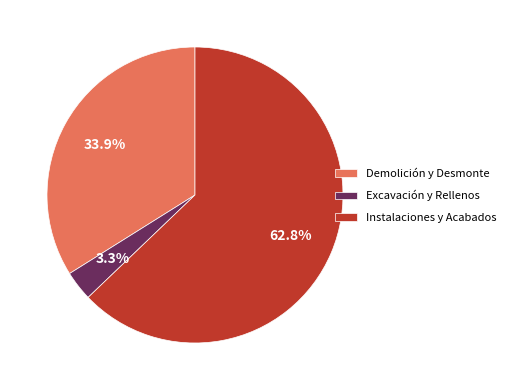

How many segments does this pie chart have?

3